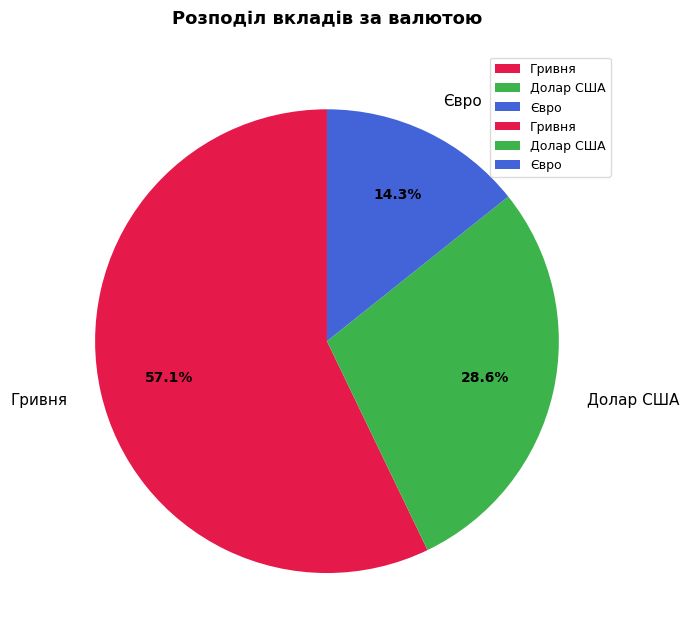

Does any single category account for the majority?

Yes